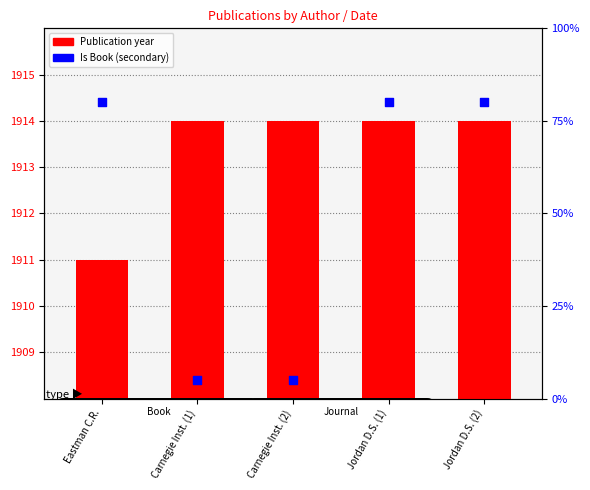

Which series has the widest spread of Y values?

Is Book (secondary)